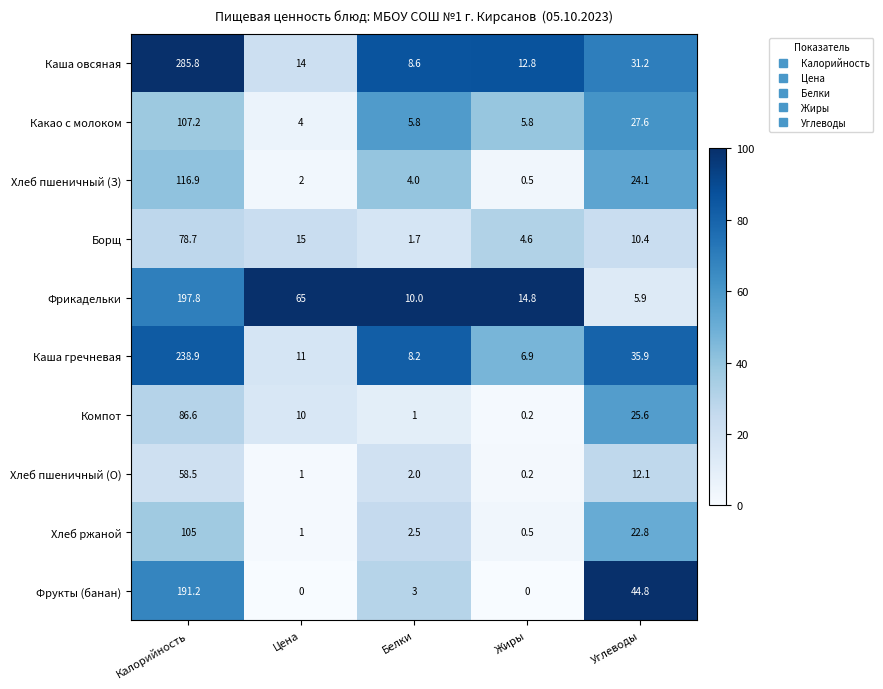

True or false: Хлеб пшеничный (О) has a value of 2.0 at Белки.

True